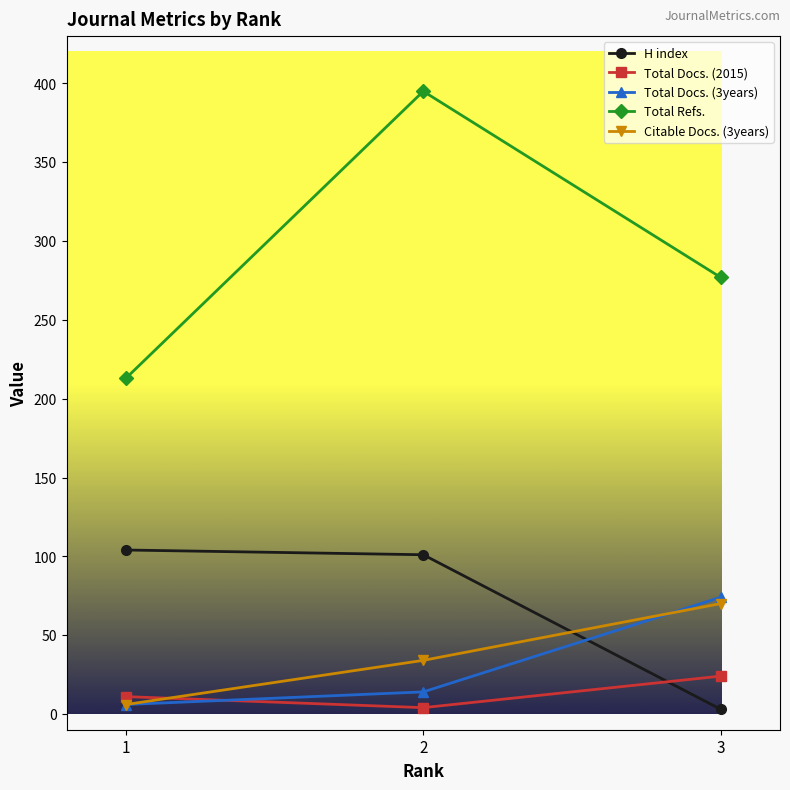

At which category does the chart reach its peak across all series?

2